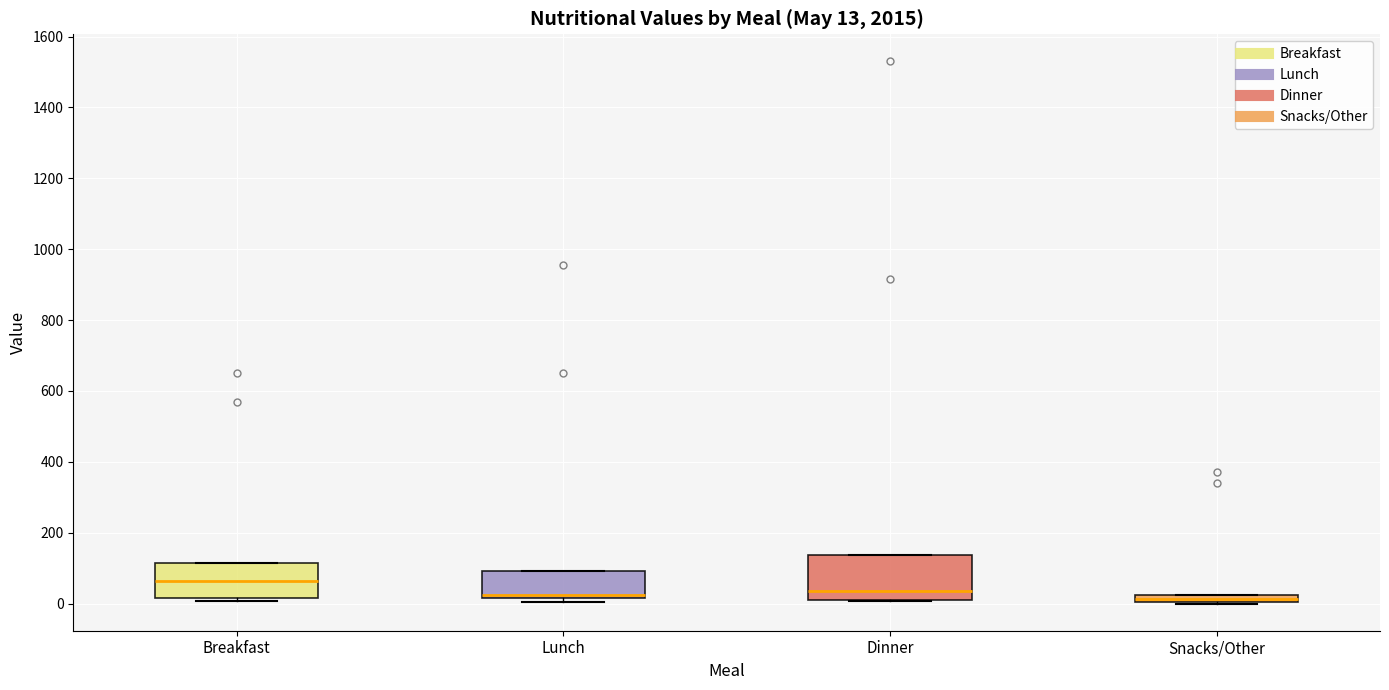

Which box's median line is the highest?

Breakfast